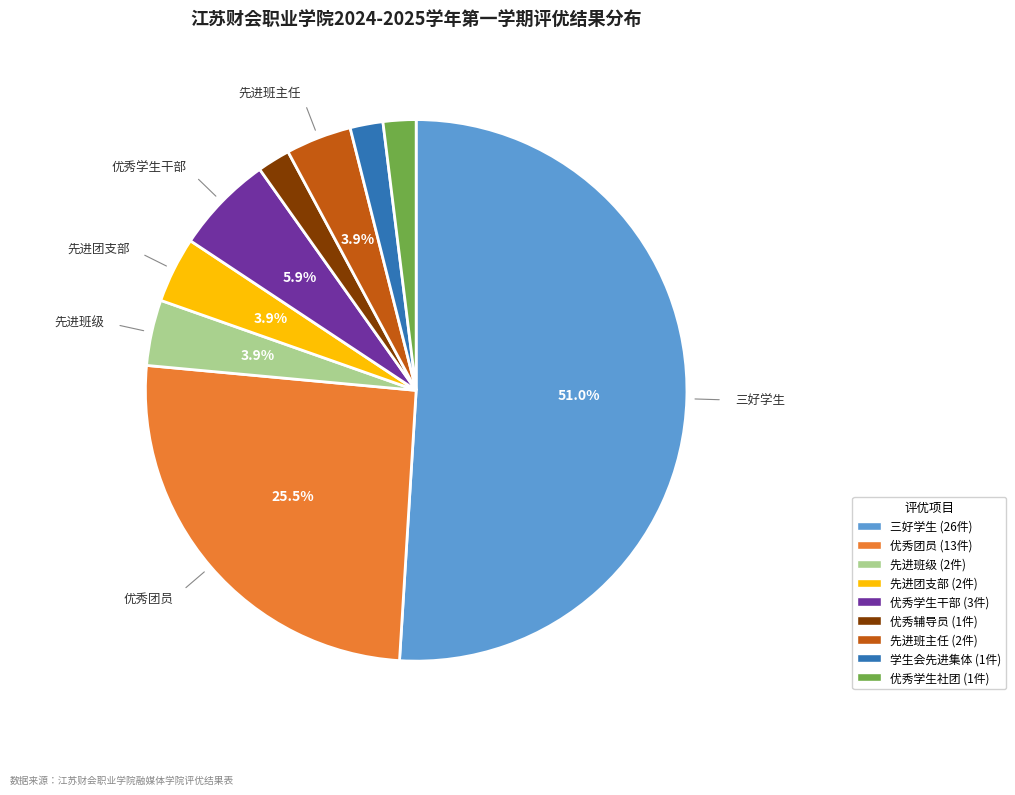

What portion of the pie excludes 先进班主任?

96.1%